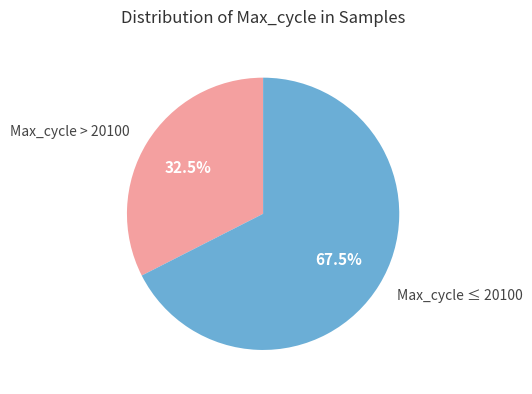

Count the number of slices in the pie.

2